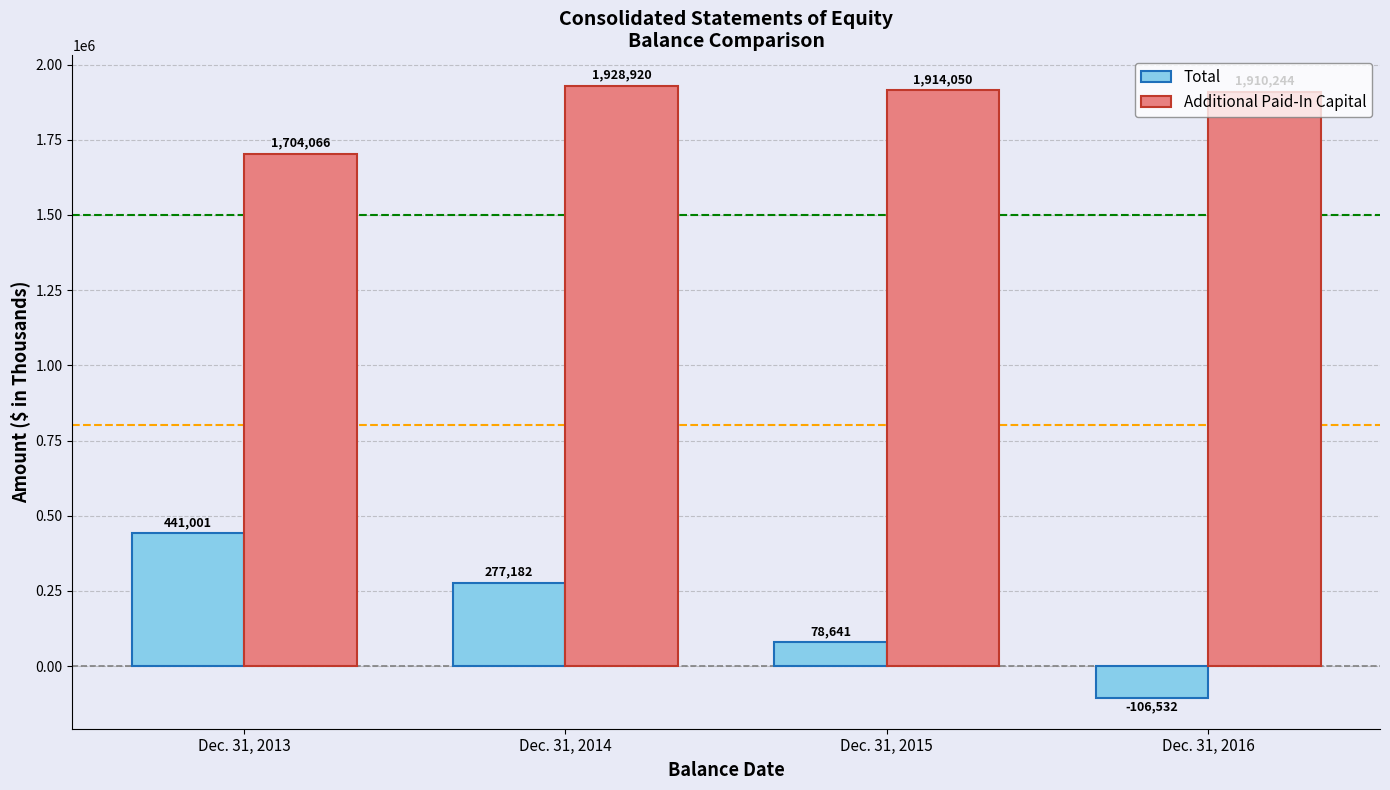

What is the approximate value of Additional Paid-In Capital at Dec. 31, 2016?

1910244